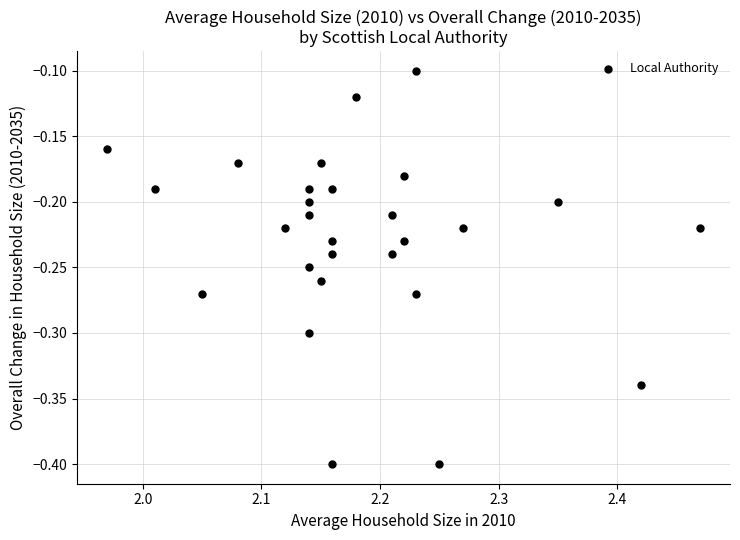

What is the range of X values (max minus min)?

0.5